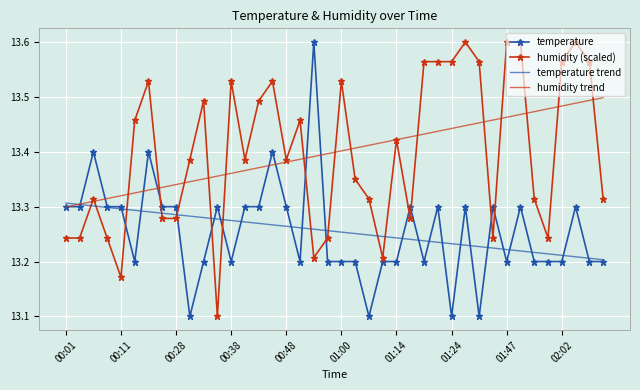

What is the difference between the second highest and second lowest values in the temperature series?

0.3